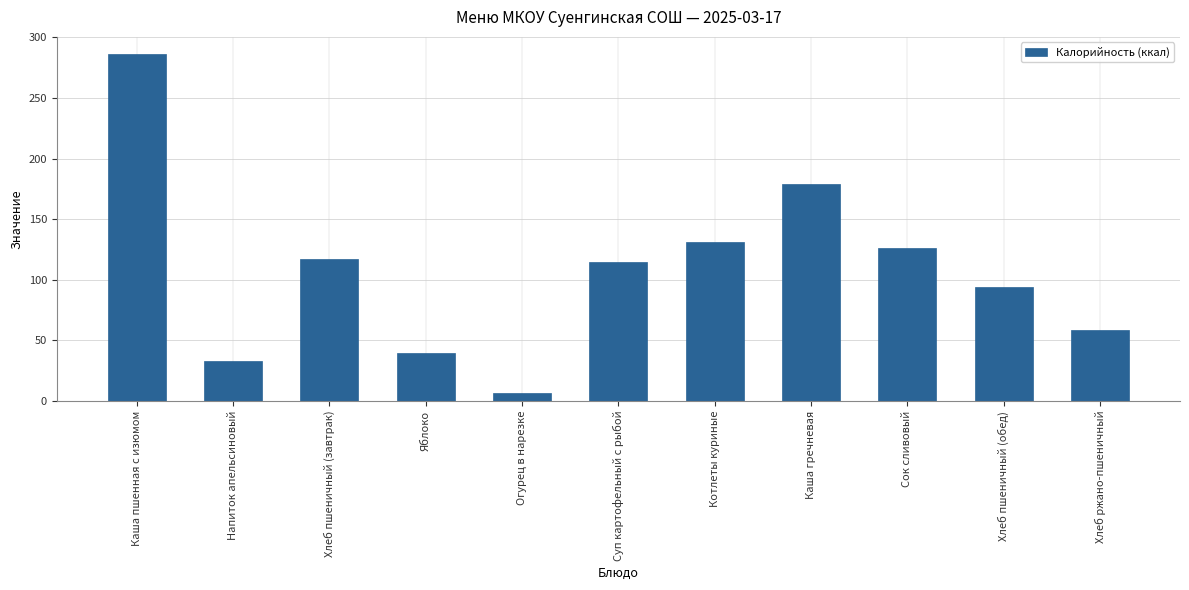

What is the sum of the values at Хлеб пшеничный (завтрак) and Сок сливовый?

243